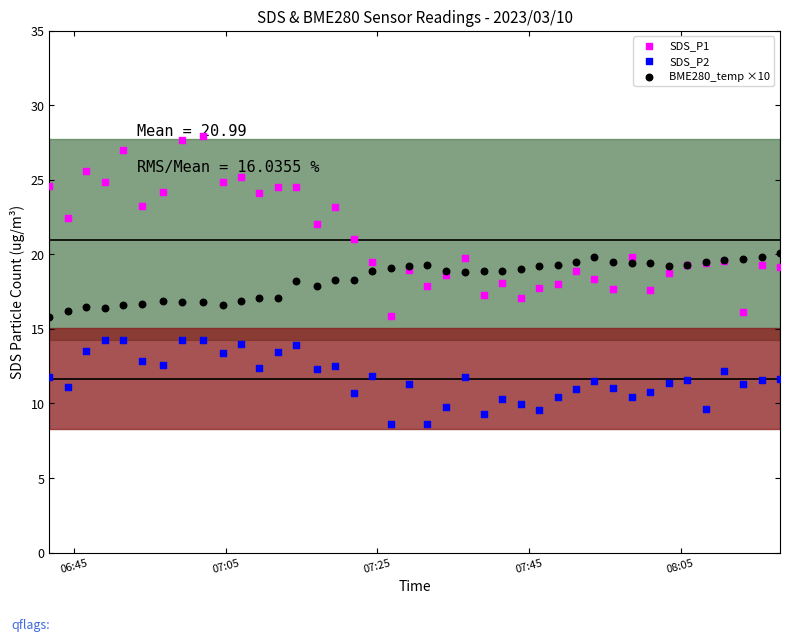

Which series has the widest spread of Y values?

SDS_P1